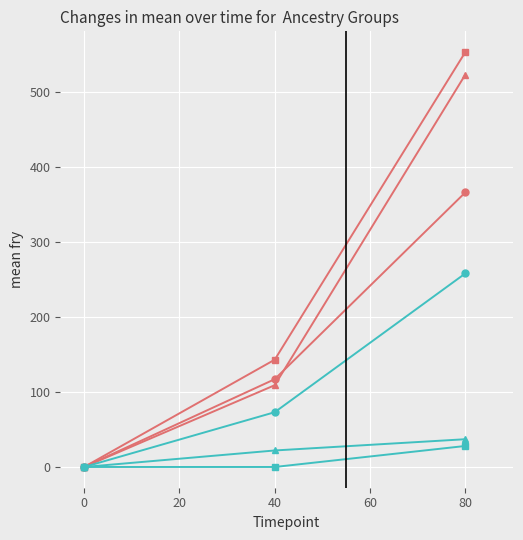

How many lines are shown in the chart?

6